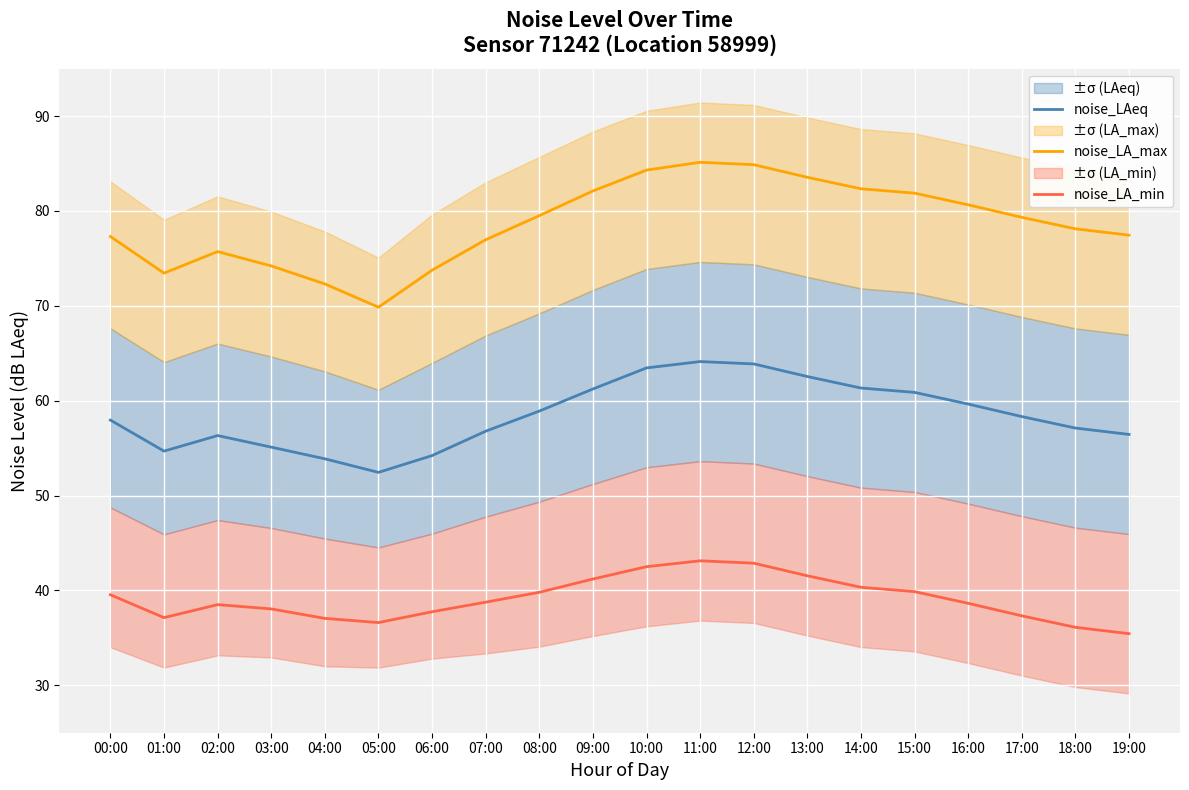

What are all the series names shown in the legend?

noise_LAeq, noise_LA_max, noise_LA_min